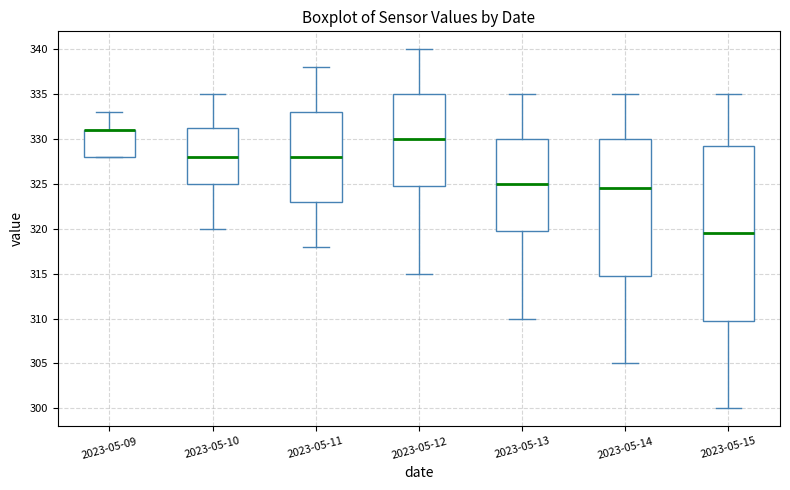

Comparing the boxes themselves (not the whiskers), which one is the tallest?

2023-05-15